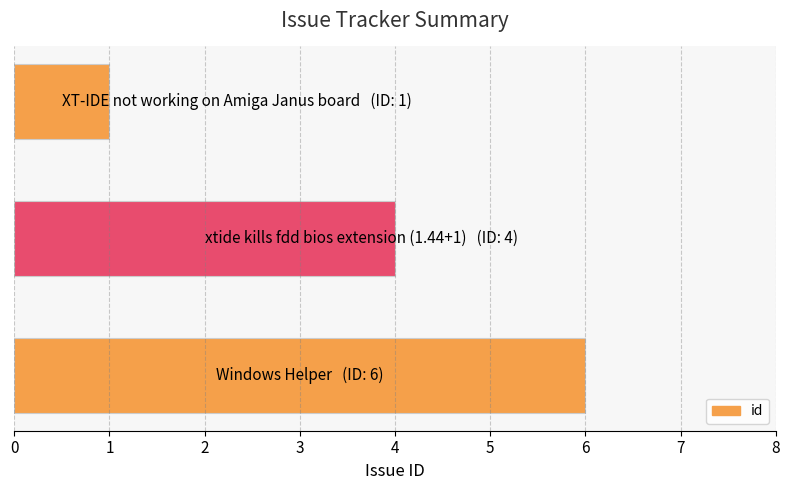

What is the sum of all values?

11